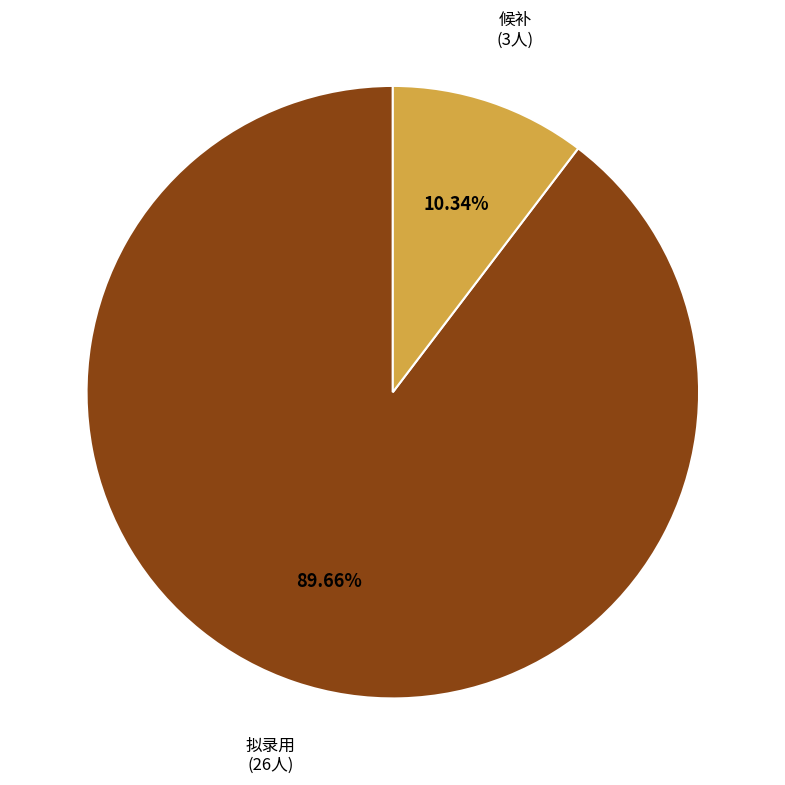

To the nearest percent, what is the average slice percentage?

50%